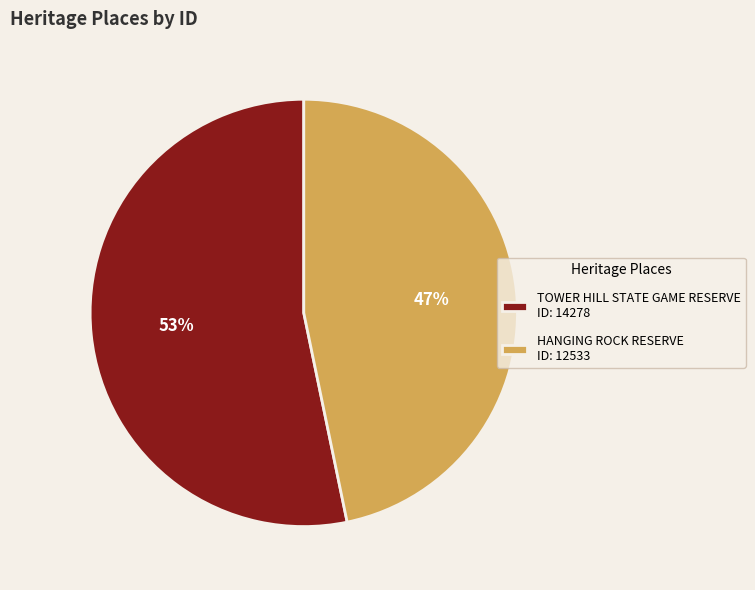

Combined, do HANGING ROCK RESERVE ID: 12533 and TOWER HILL STATE GAME RESERVE ID: 14278 account for over 50%?

Yes